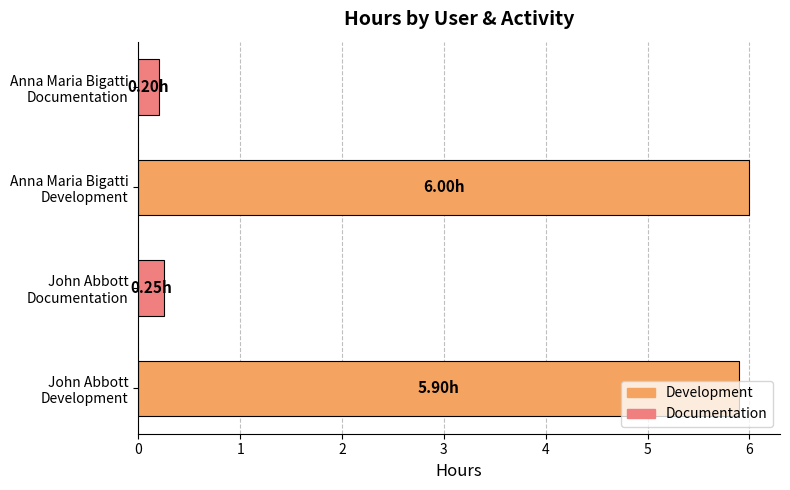

What is the difference between the maximum and minimum values?

5.8